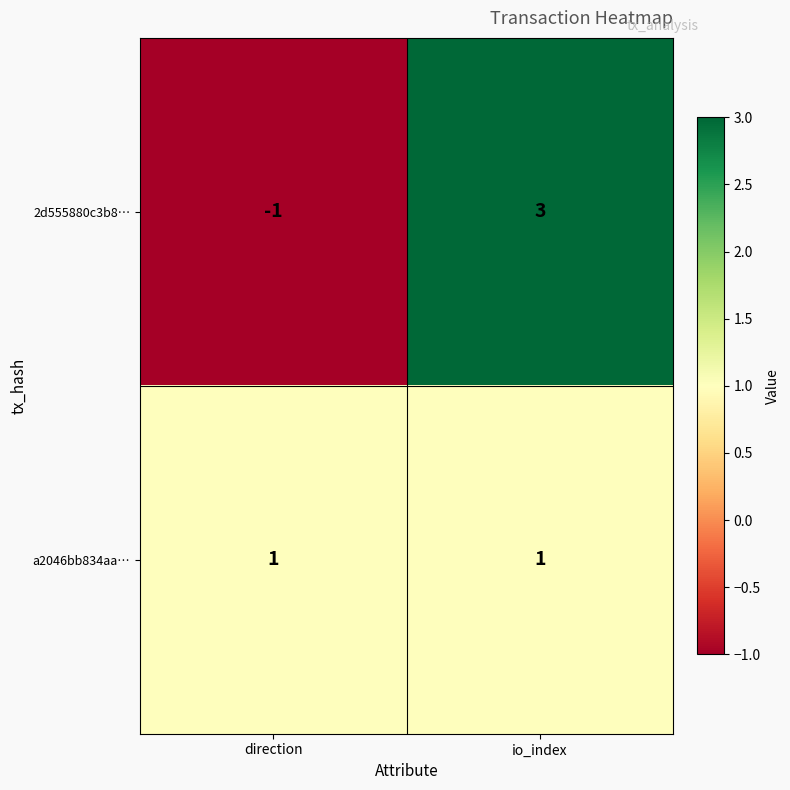

Reading left to right, what are all the values shown in this chart?

2d555880c3b8…: direction=-1	io_index=3
a2046bb834aa…: direction=1	io_index=1